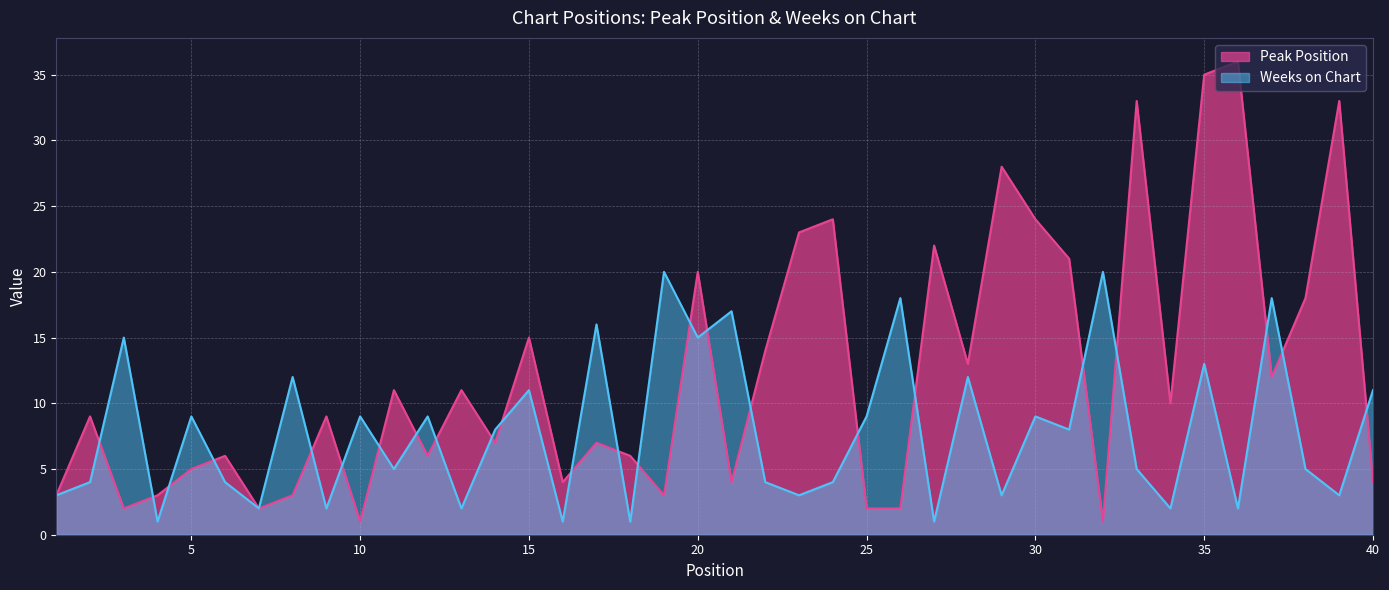

Is the value of Weeks on Chart at 5 greater than the value of Peak Position at 35?

No